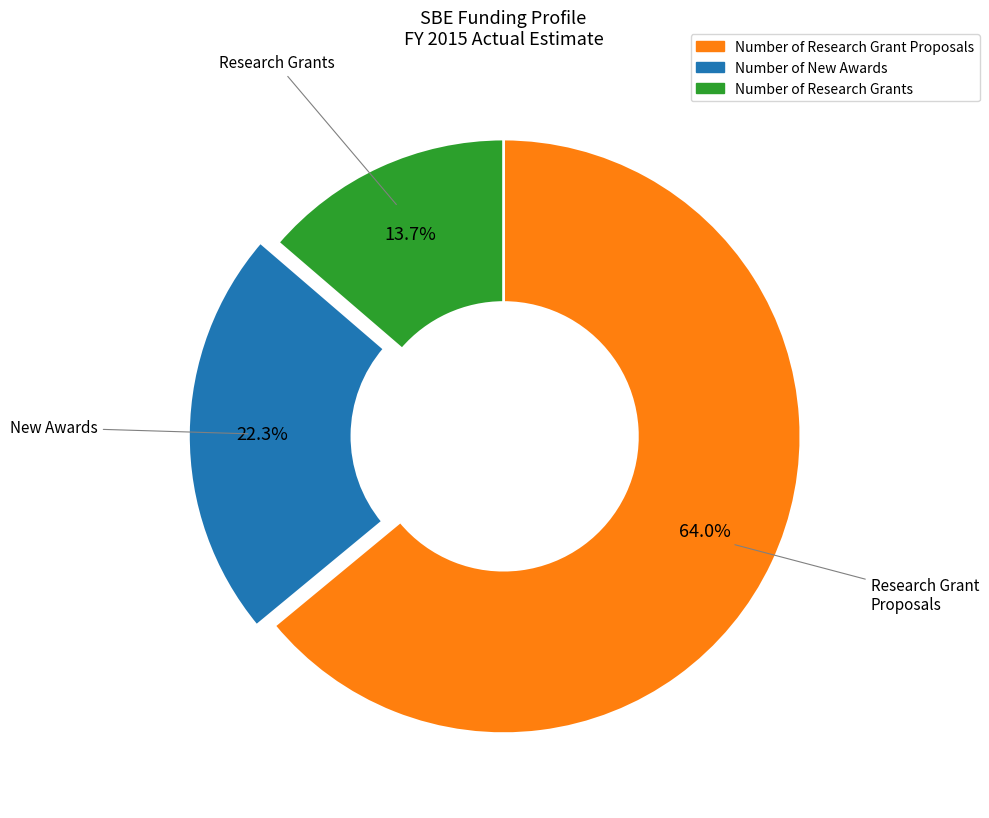

Is there a majority slice in this chart?

Yes